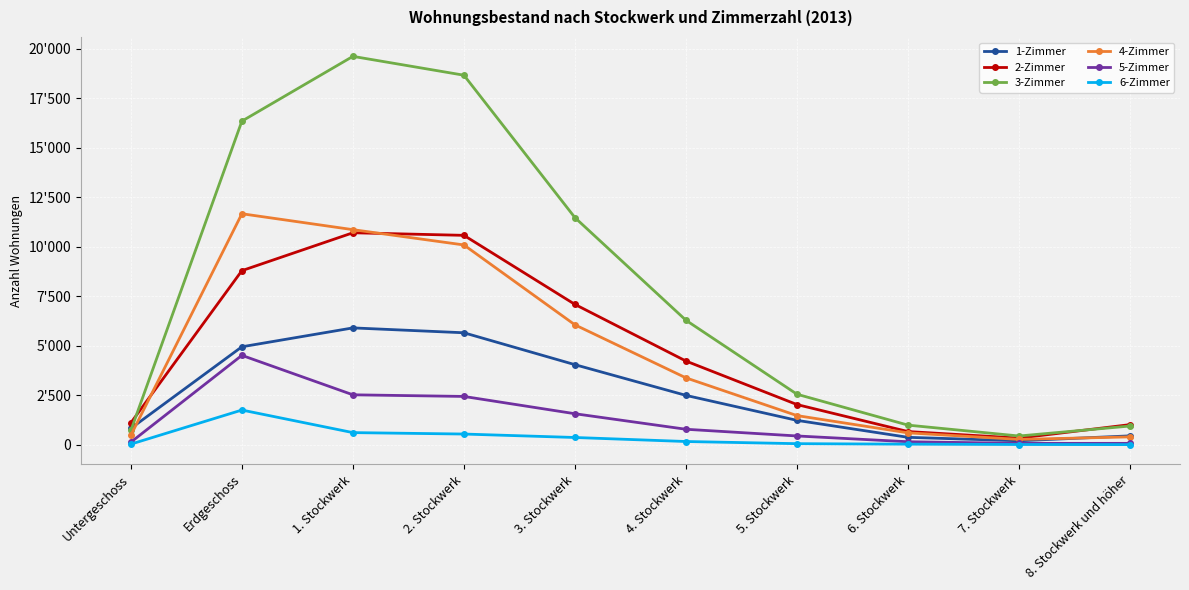

The value of 3-Zimmer at 3. Stockwerk is 11465. True or false?

True